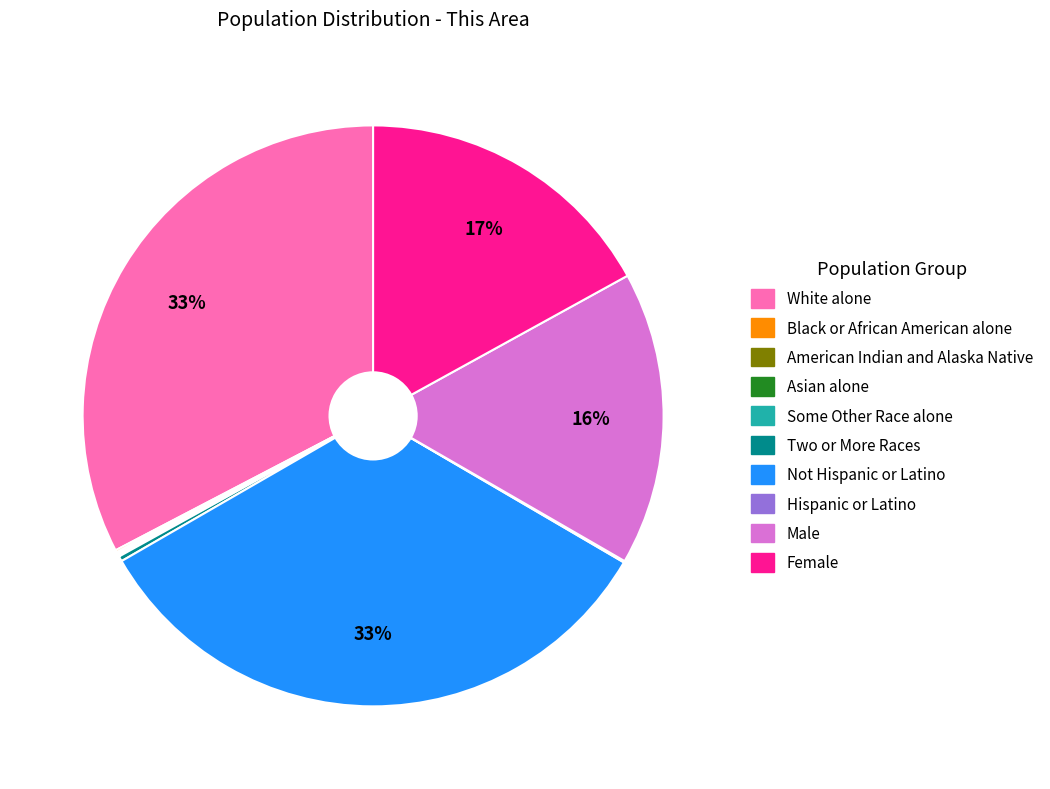

Does any single category account for the majority?

No